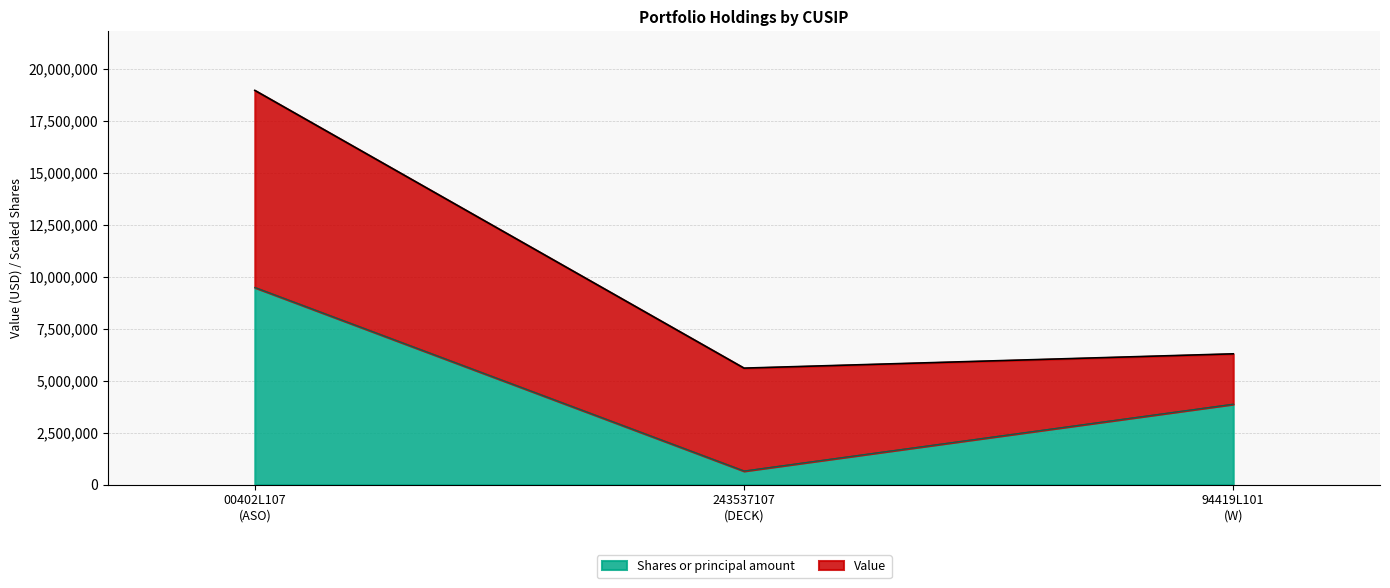

Reading right to left, transcribe the values for Shares or principal amount.

3867837.2	651496.0	9482209.0